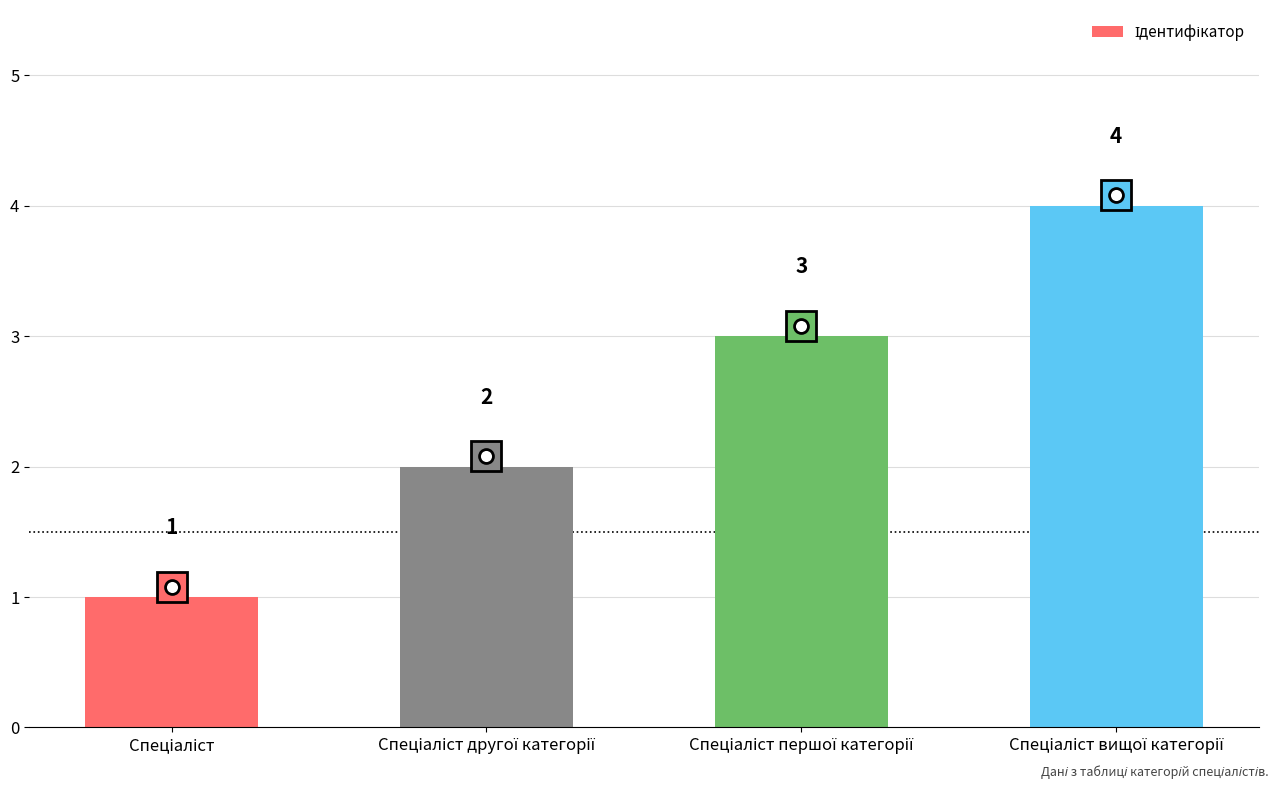

What is the value of the 2nd bar from the left?

2